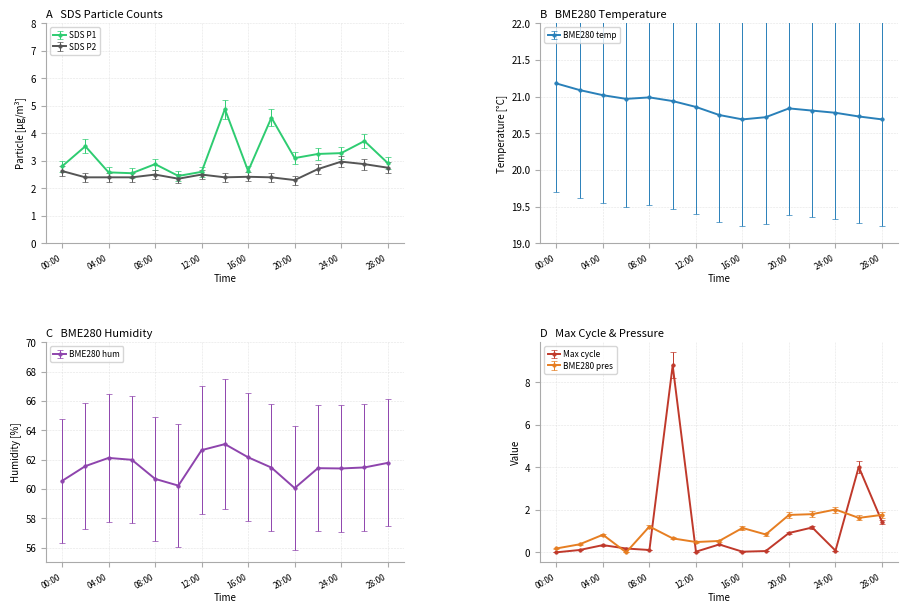

Where is the first local minimum for BME280_hum?

10:00